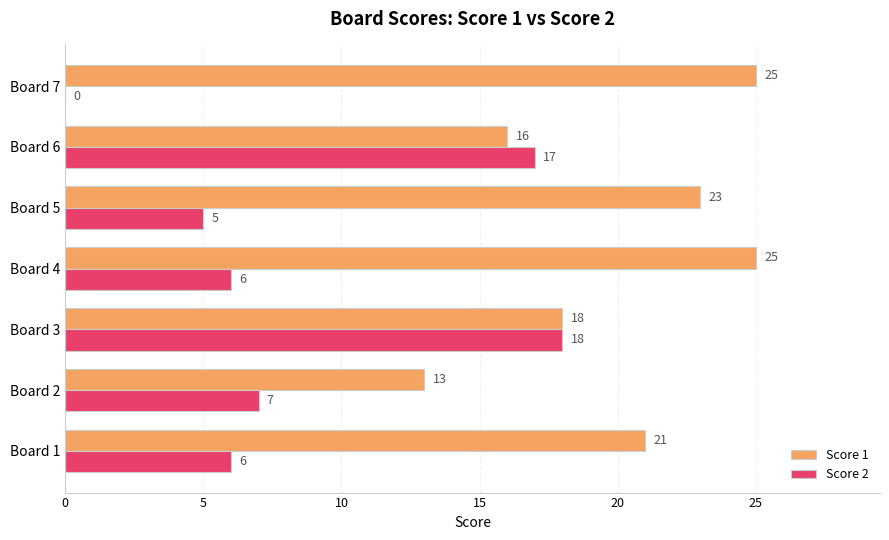

Which series has the largest total across all categories?

Score 1